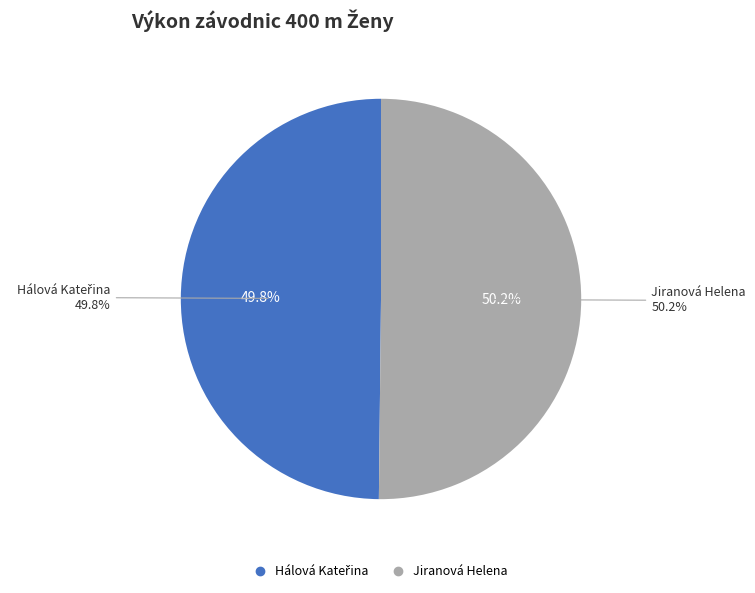

True or false: Hálová Kateřina accounts for 50% of the total.

True